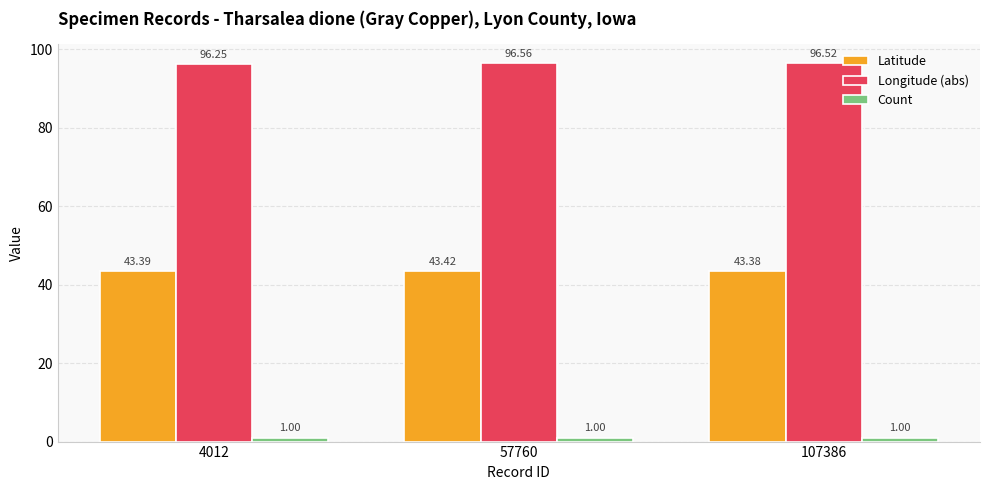

How many groups of bars are there?

3